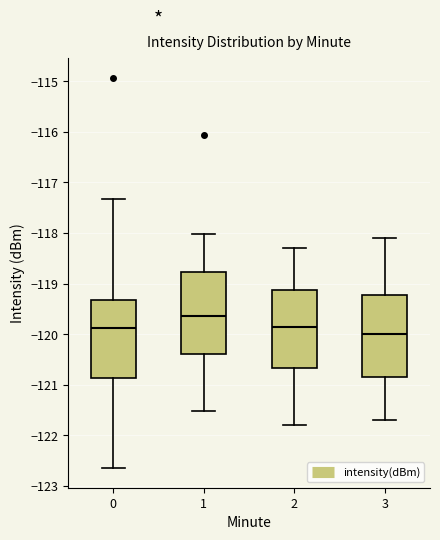

Reading left to right, read every box against the y-axis: the position of its median line, the range the box covers, and the ends of its whiskers. The values are not printed on the chart, so give them approximately, as read against the axis.

0: median -119.9, box -120.9 to -119.3, whiskers -122.6 to -117.3
1: median -119.6, box -120.4 to -118.8, whiskers -121.5 to -118.0
2: median -119.8, box -120.7 to -119.1, whiskers -121.8 to -118.3
3: median -120.0, box -120.8 to -119.2, whiskers -121.7 to -118.1